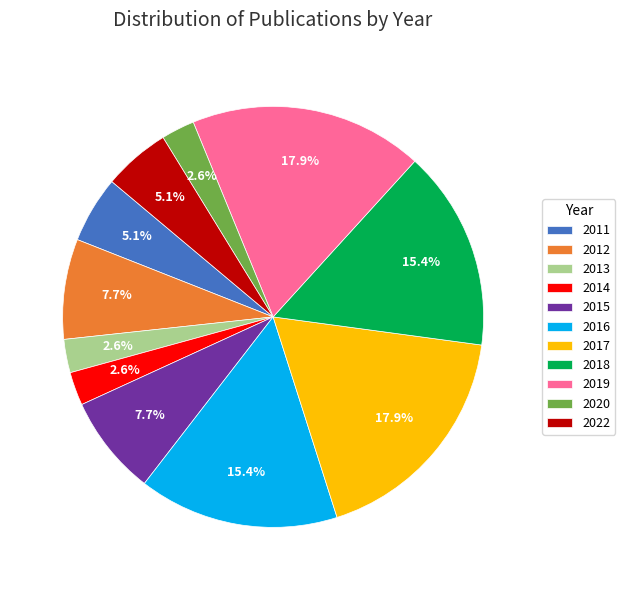

Does any single category account for the majority?

No